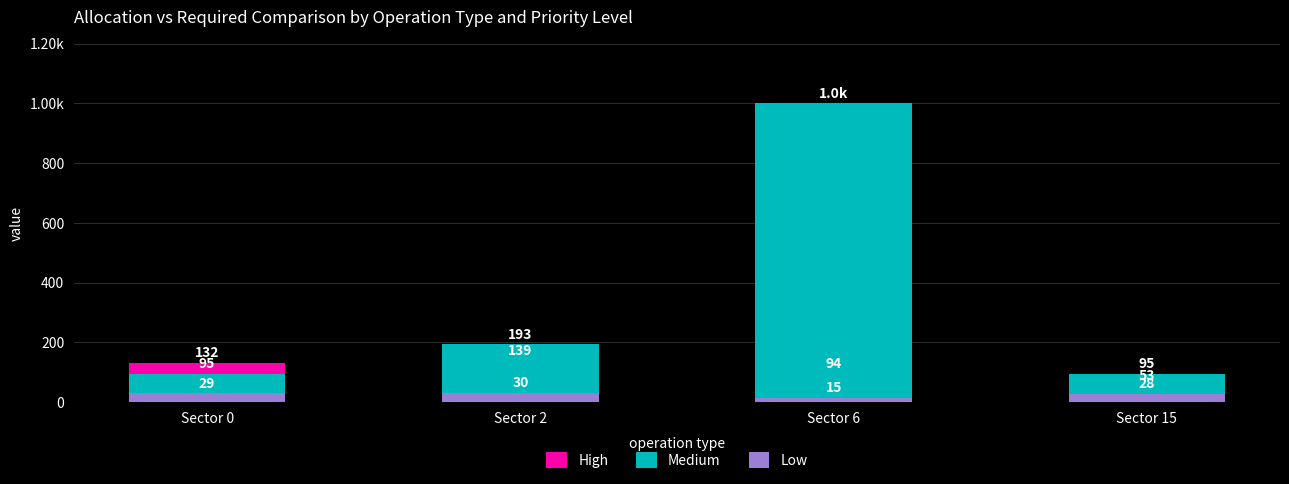

What value does the High series have at Sector 6?

94